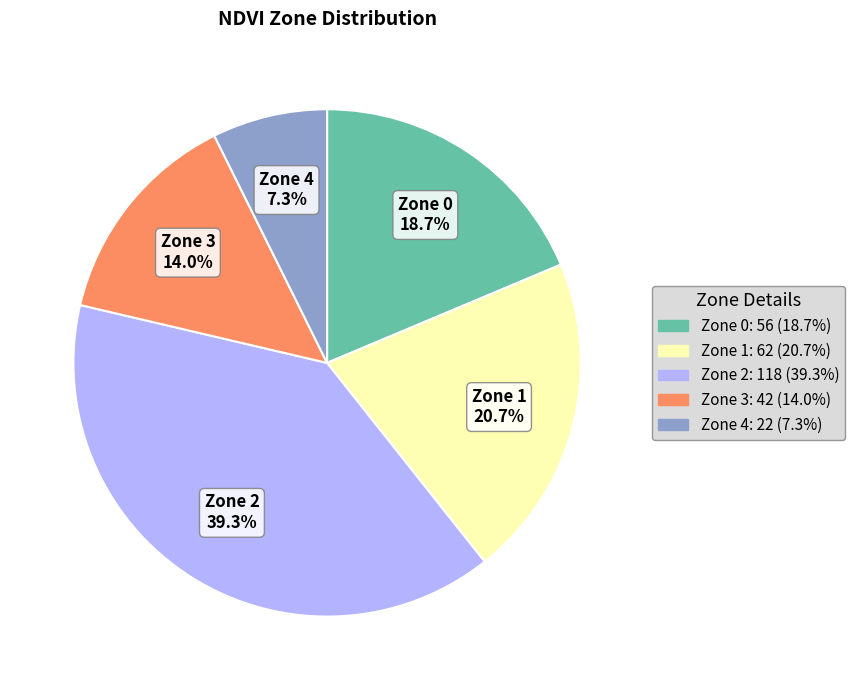

Rank the categories by value from lowest to highest.

Zone 4, Zone 3, Zone 0, Zone 1, Zone 2